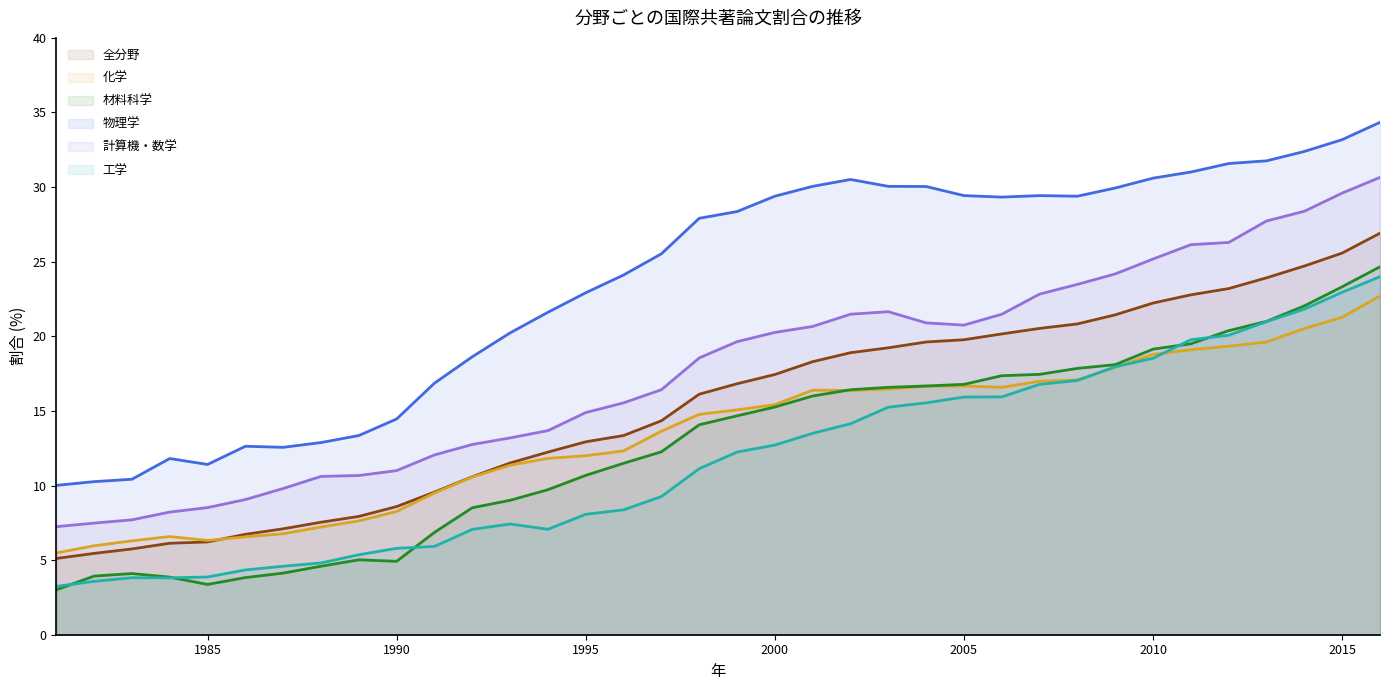

What is the greatest value displayed?

34.3